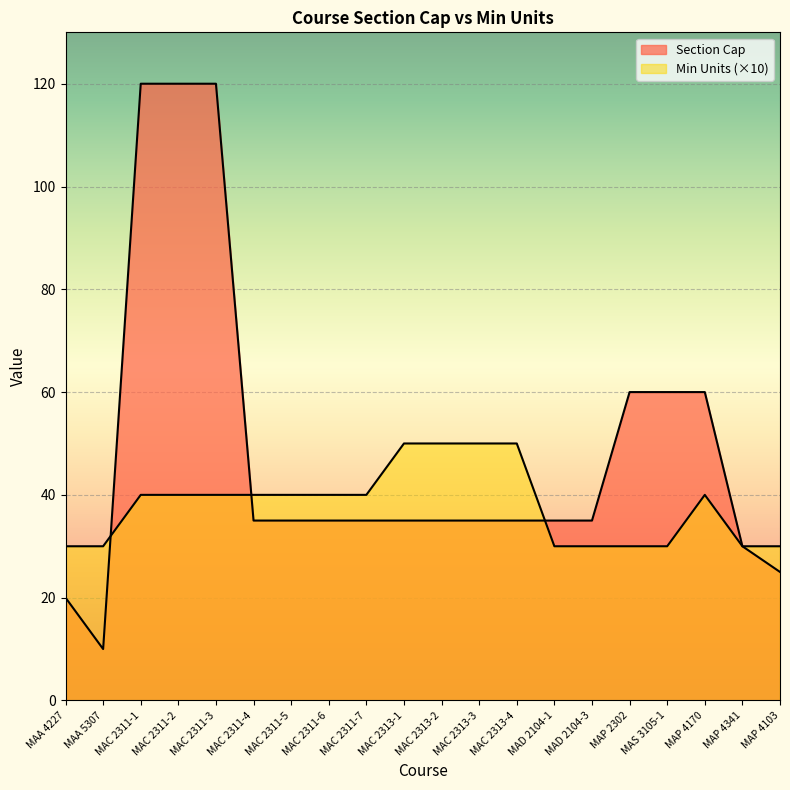

Where is Section Cap nearest to the value 65?

MAP 2302